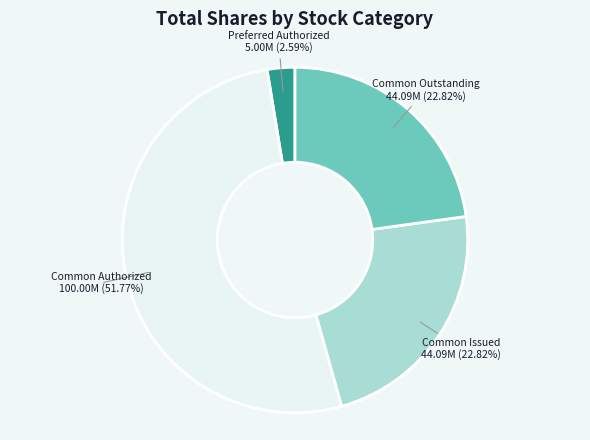

Does any single category account for the majority?

Yes